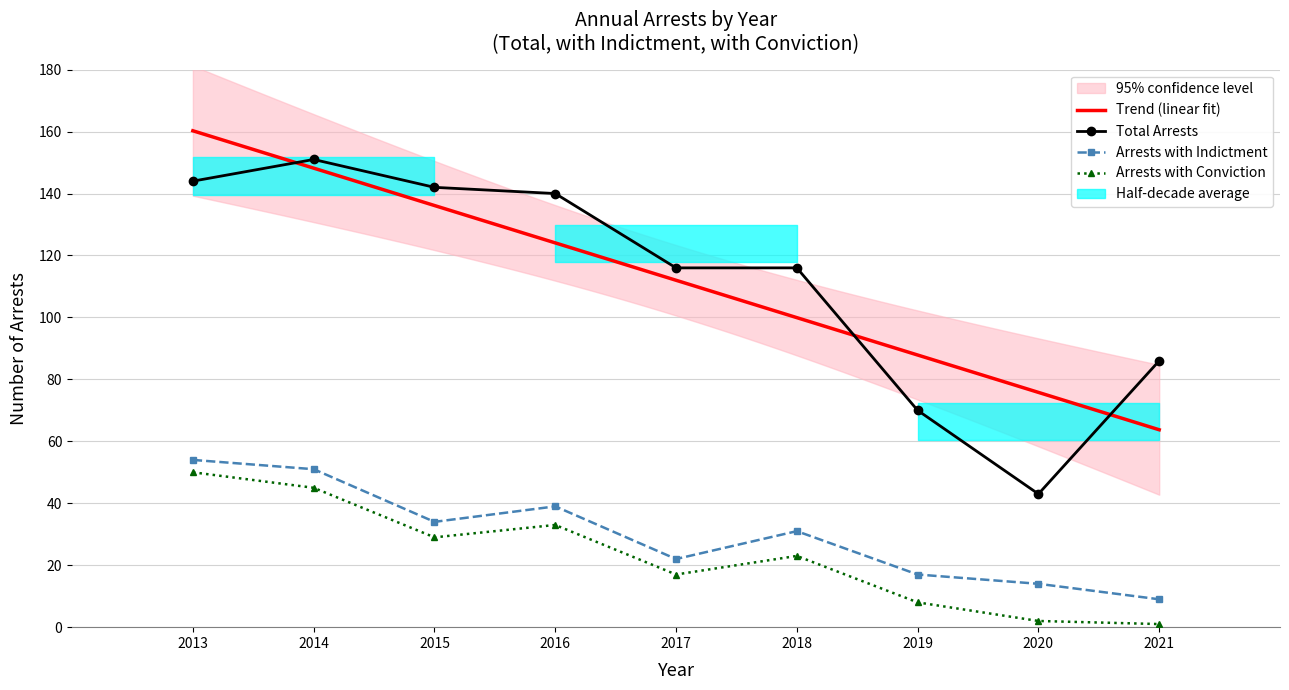

True or false: Arrests with Conviction and Arrests with Indictment intersect in this chart.

False